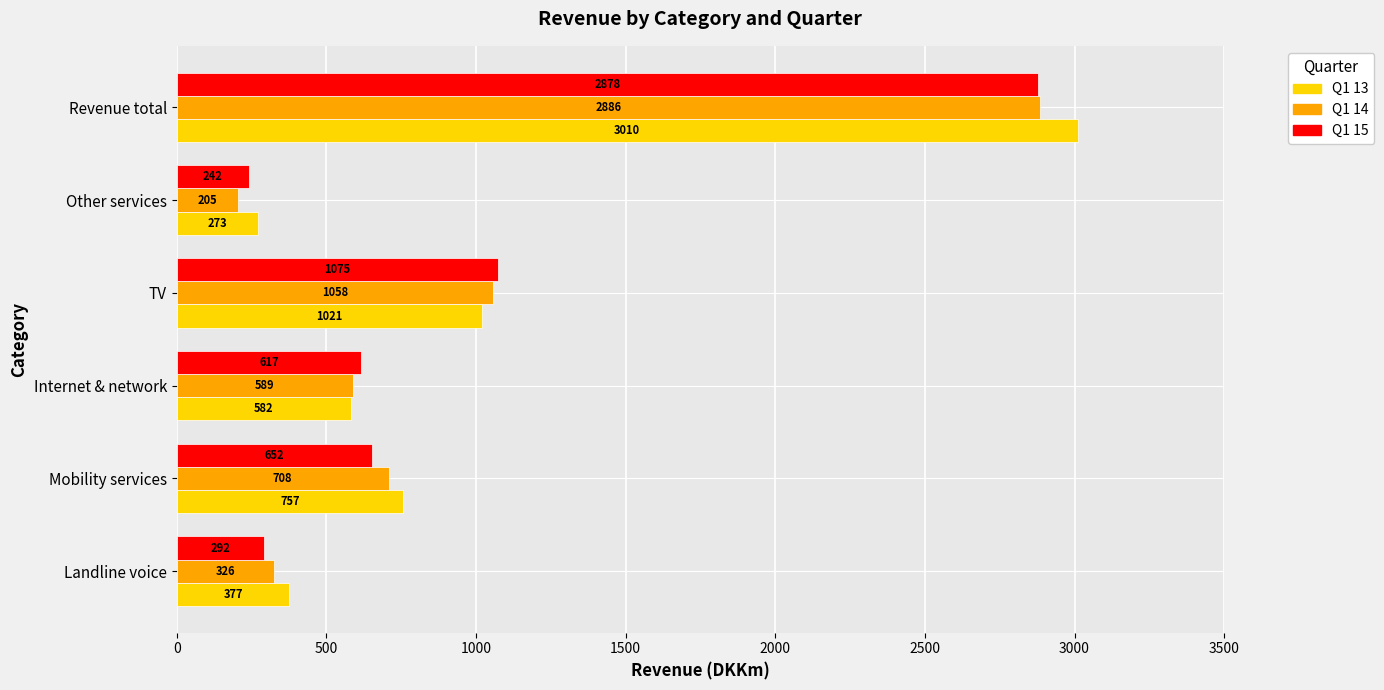

What is the difference between the maximum and minimum values in the Q1 15 series?

2636